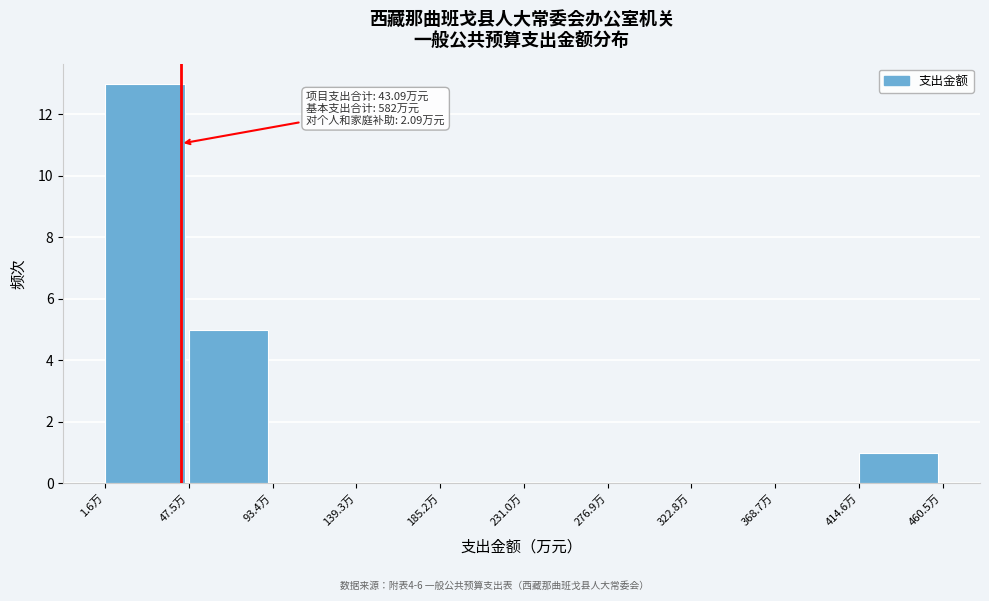

Which range on the x-axis has the tallest bar?

0 to 45